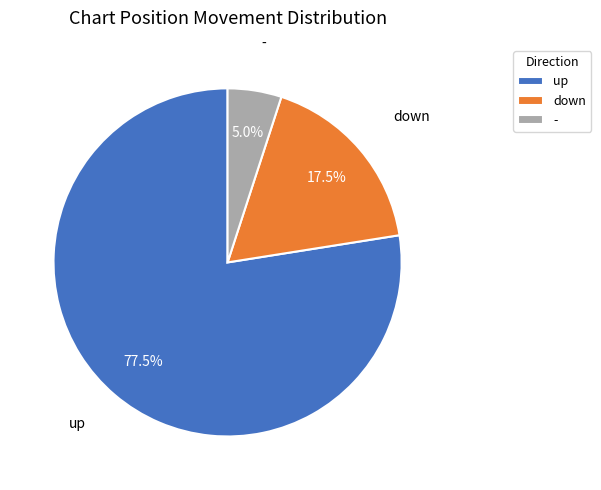

Combined, do up and down account for over 50%?

Yes